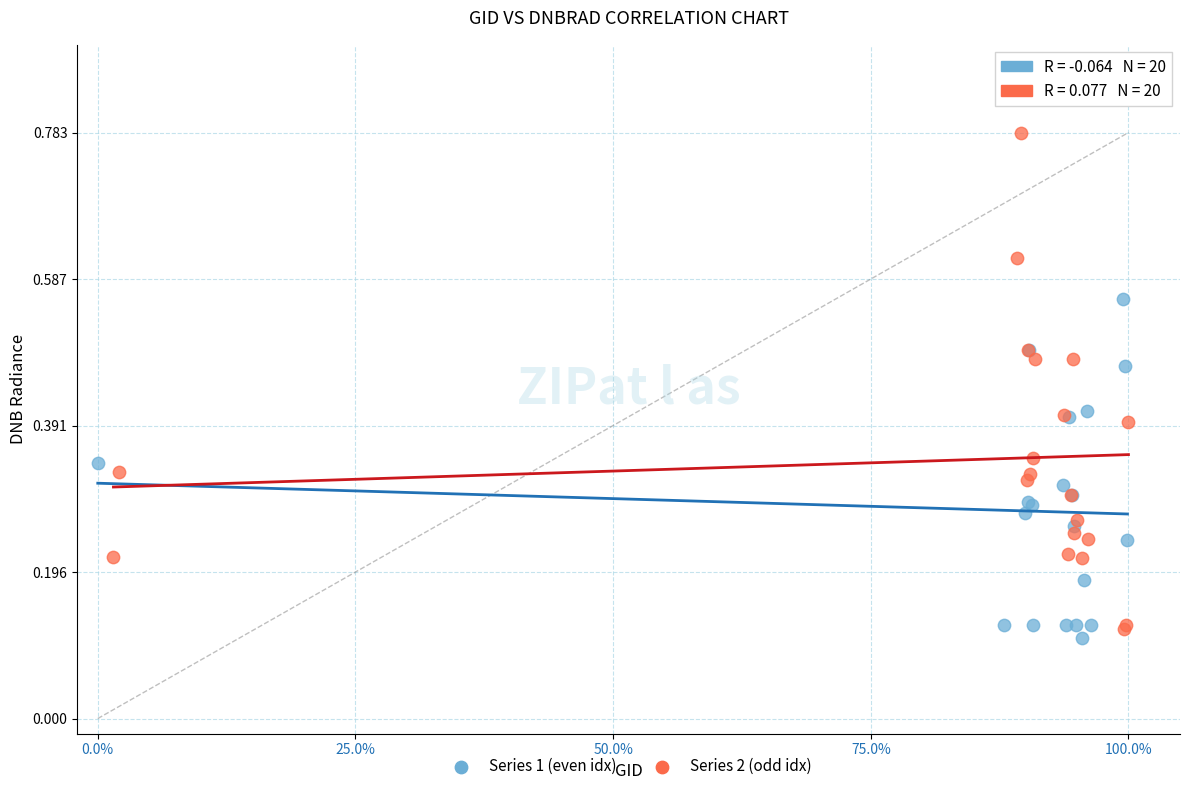

Which series has the largest Y range (max minus min)?

Series 2 (odd idx)